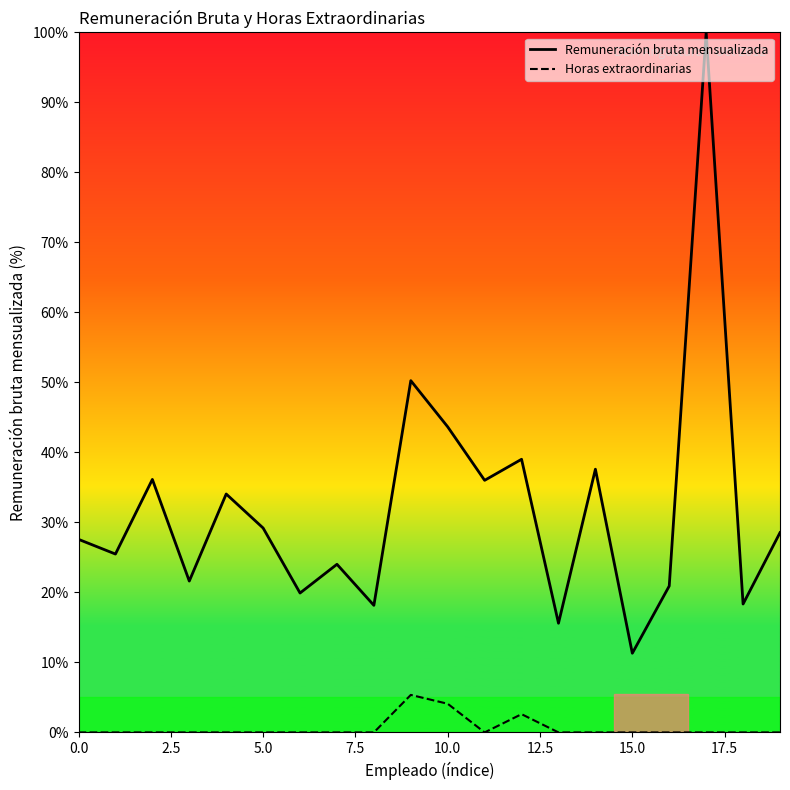

Which series has the widest spread of values?

Remuneración bruta mensualizada